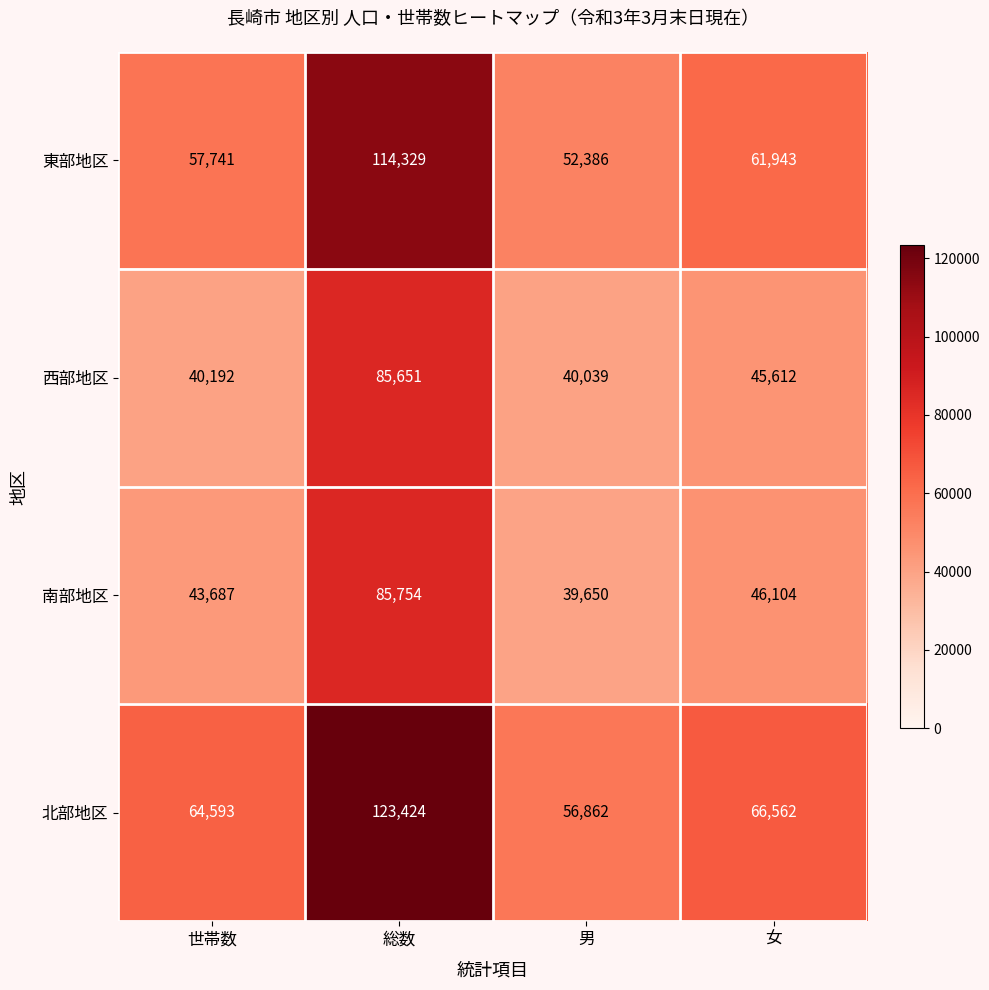

What is the smallest value displayed?

39650